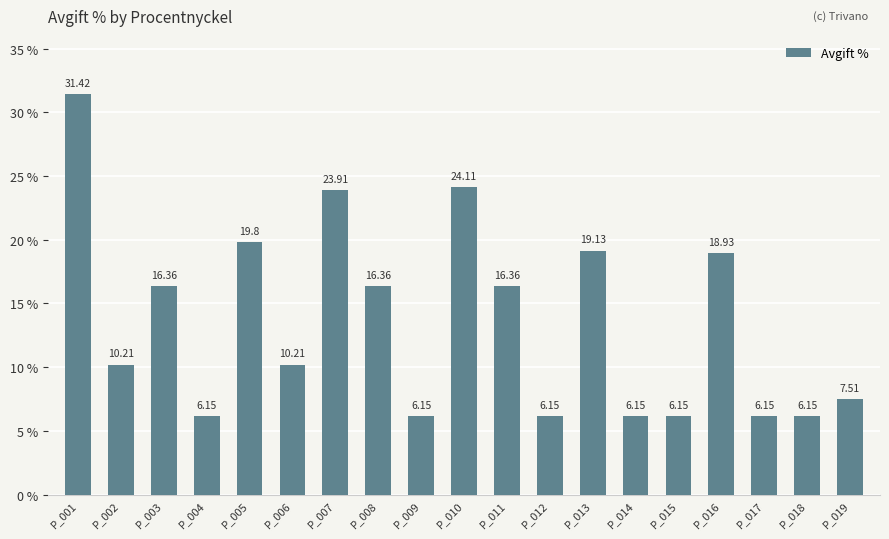

What is the value of the 6th bar from the left?

10.2